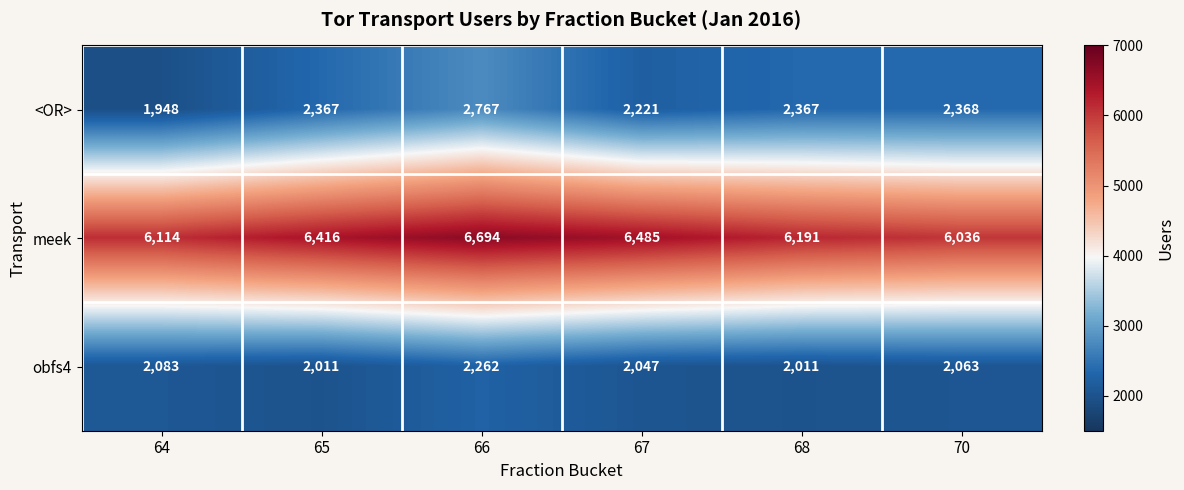

At which category is the sum across all series the highest?

66